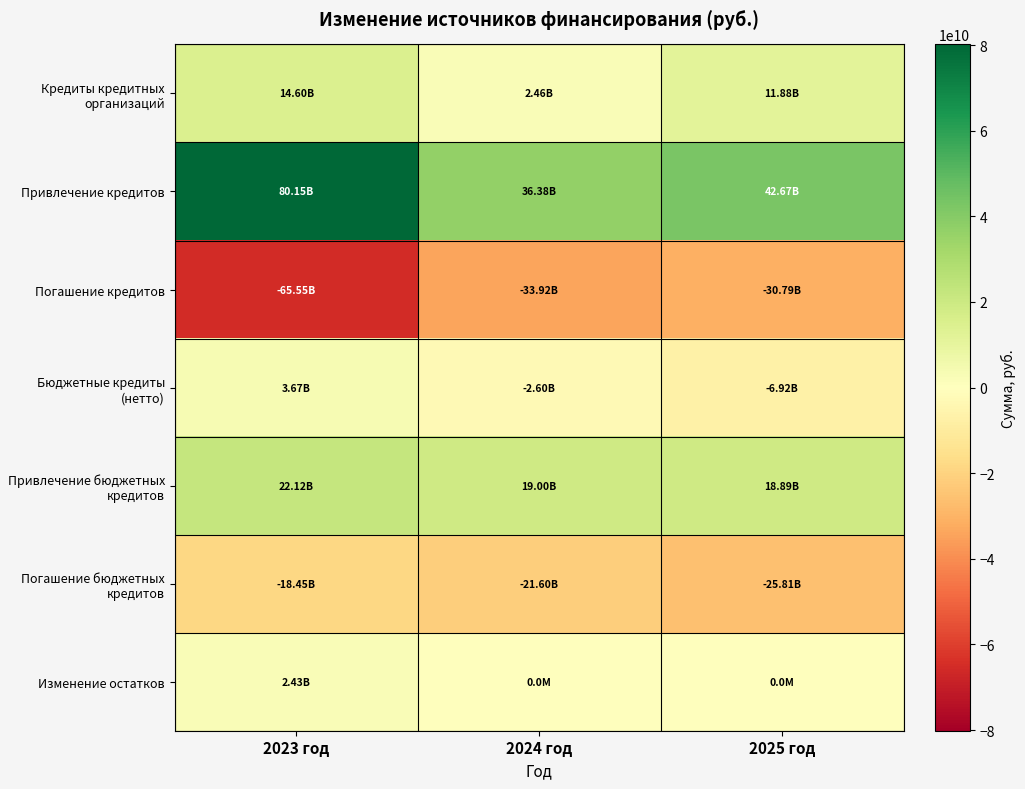

Rank the series by their maximum value, from highest to lowest.

Привлечение кредитов, Привлечение бюджетных кредитов, Кредиты кредитных организаций, Бюджетные кредиты (нетто), Изменение остатков, Погашение бюджетных кредитов, Погашение кредитов